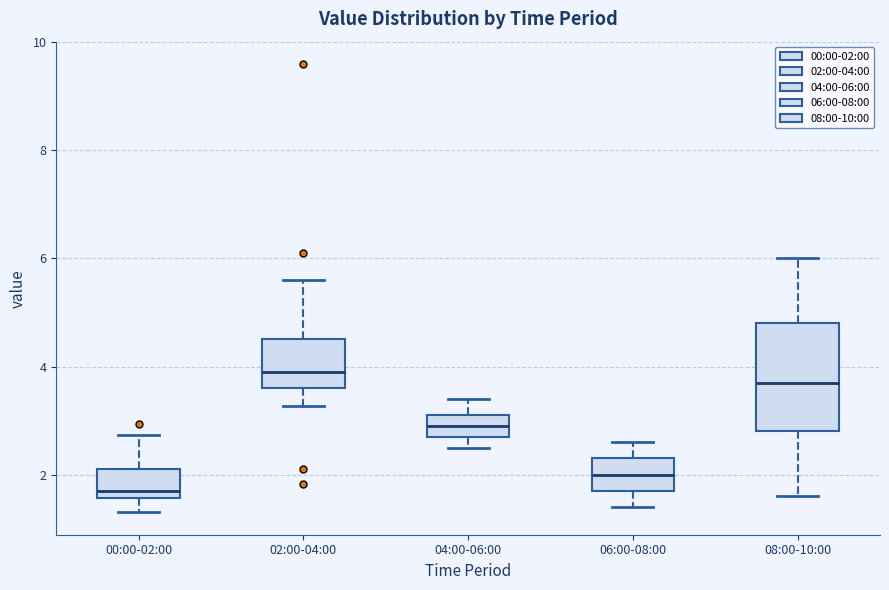

Comparing the boxes themselves (not the whiskers), which one is the tallest?

08:00-10:00